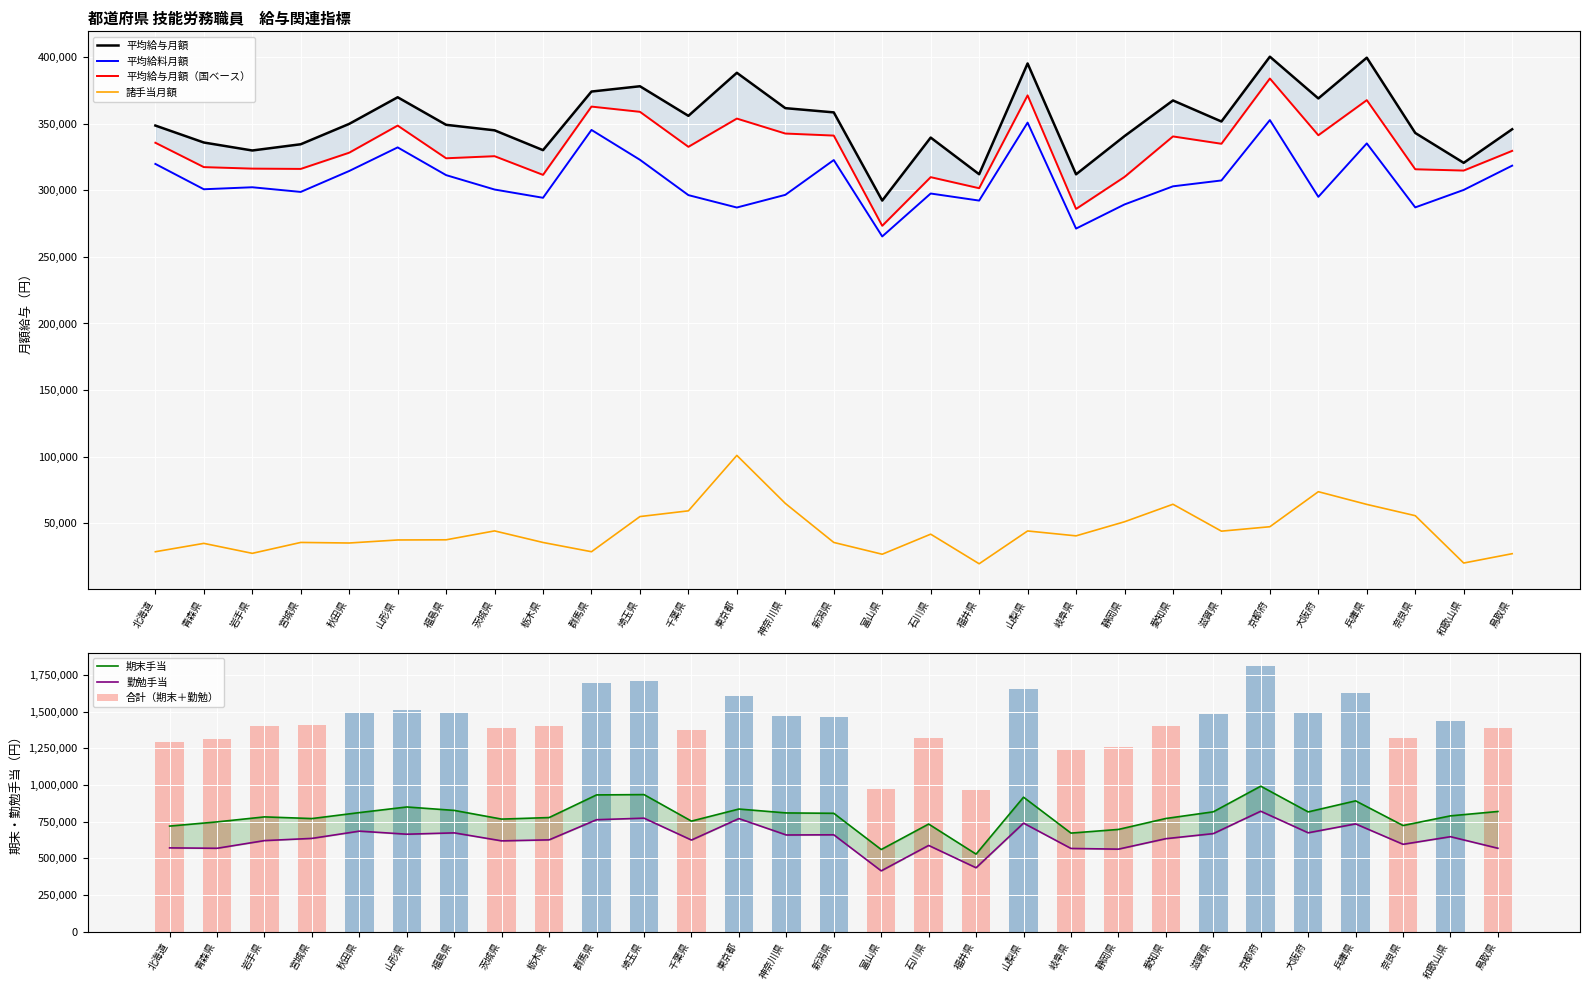

What is the difference between the maximum and minimum values in the 期末手当 series?

463800